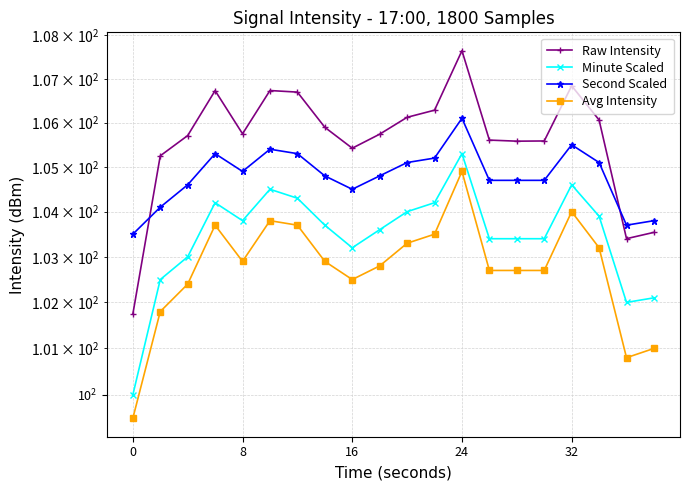

List the series in order of their overall mean, lowest first.

Avg Intensity, Minute Scaled, Second Scaled, Raw Intensity